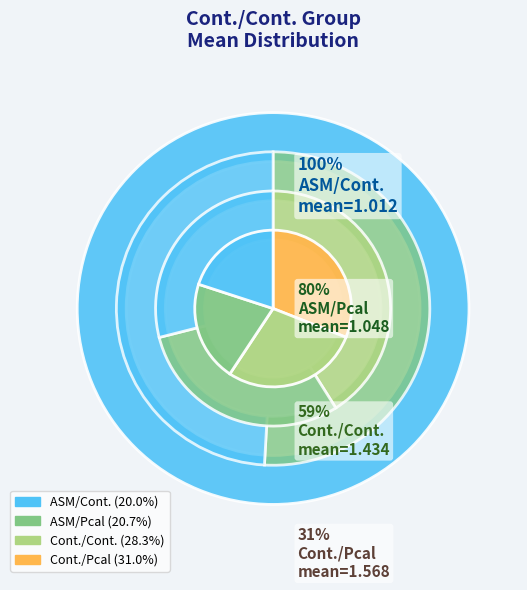

How many slices are in this pie chart?

4